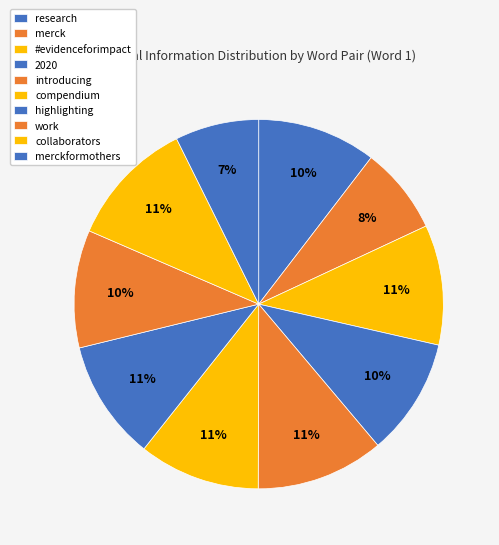

To the nearest percent, what is the average slice percentage?

10%